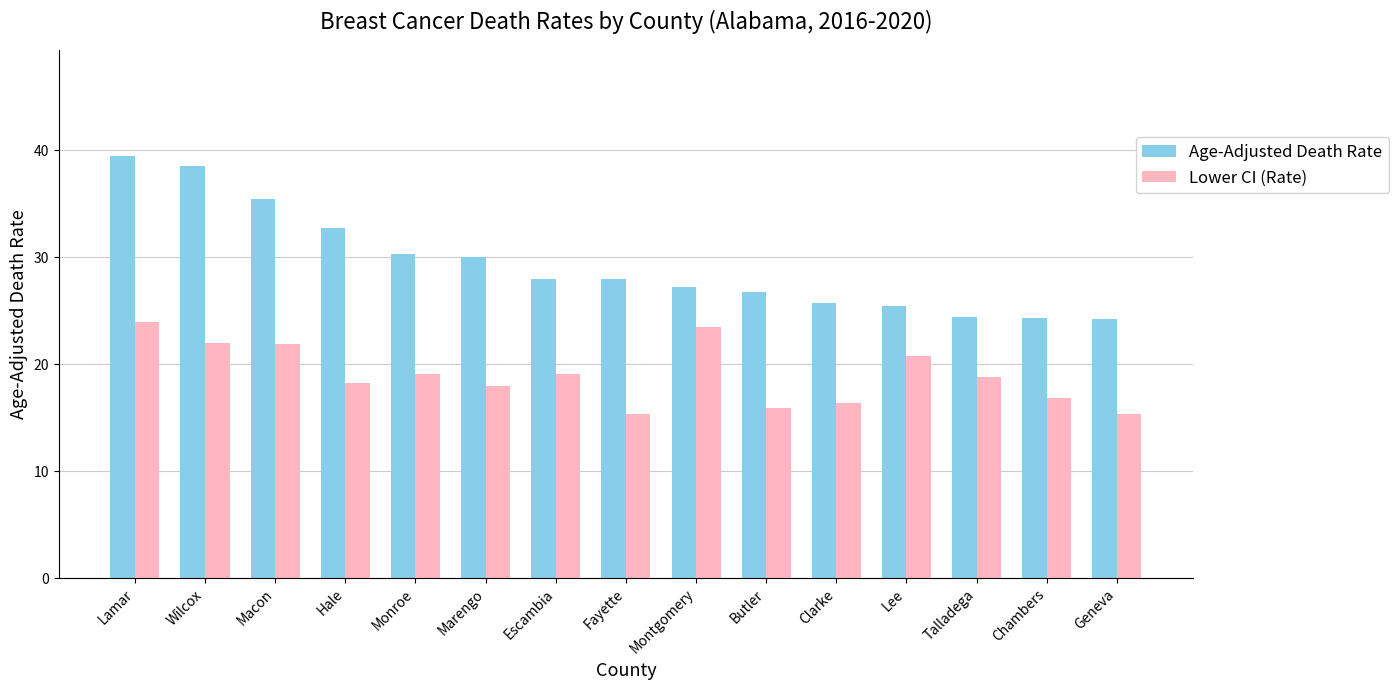

What is the difference between the highest and lowest values at Talladega?

5.6